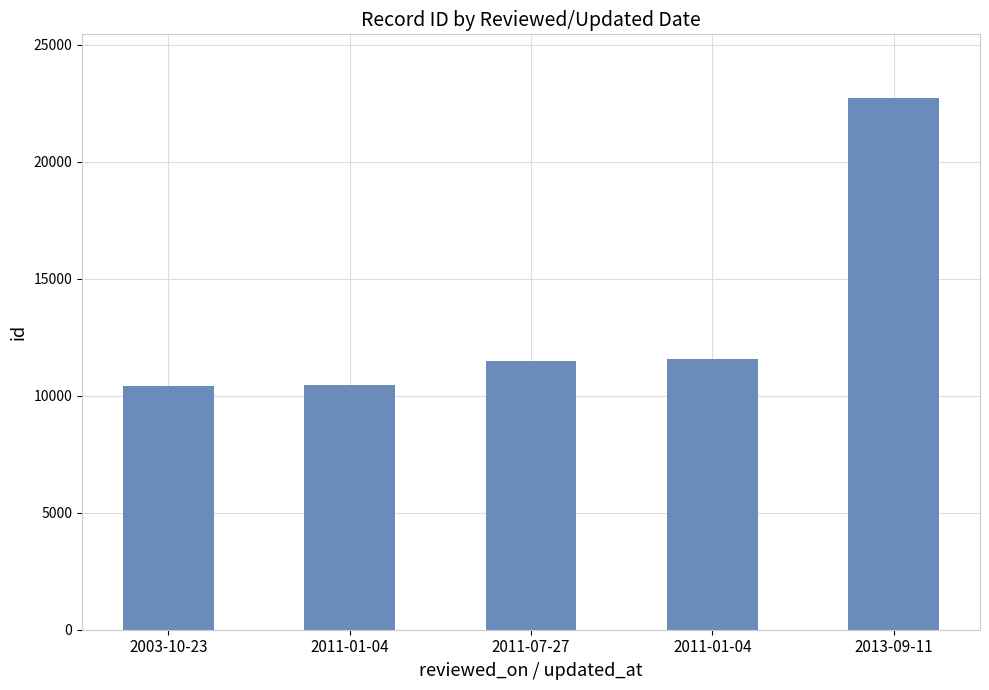

What is the label of the 4th bar from the right?

2011-01-04